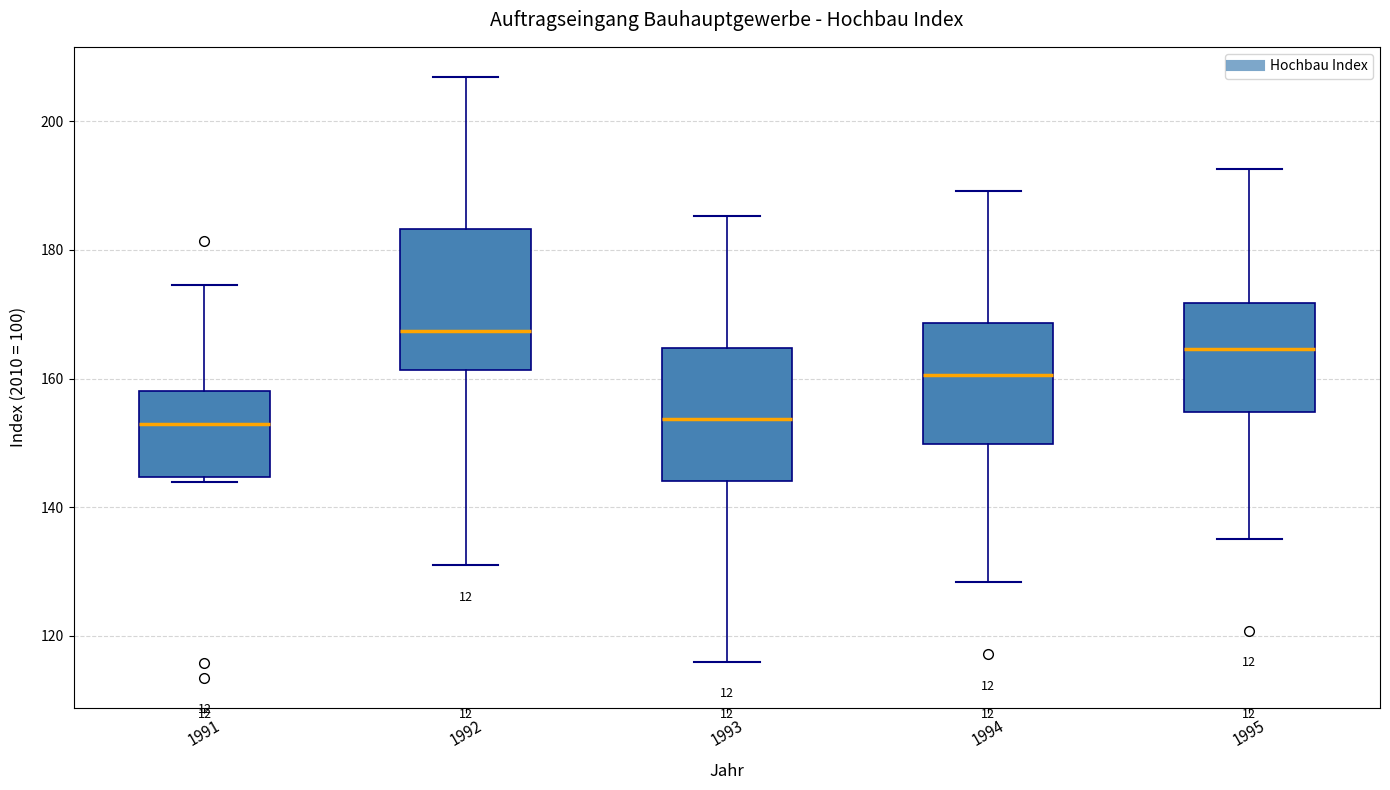

Reading left to right, transcribe this box plot: for each box, give where its median line is, the range the box spans, and where its two whiskers end, as read against the y-axis. The values are not printed on the chart, so give them approximately, as read against the axis.

1991: median 152, box 144 to 158, whiskers 144 (just below the box's lower edge) to 174
1992: median 168, box 162 to 184, whiskers 132 to 206
1993: median 154, box 144 to 164, whiskers 116 to 186
1994: median 160, box 150 to 168, whiskers 128 to 190
1995: median 164, box 154 to 172, whiskers 136 to 192